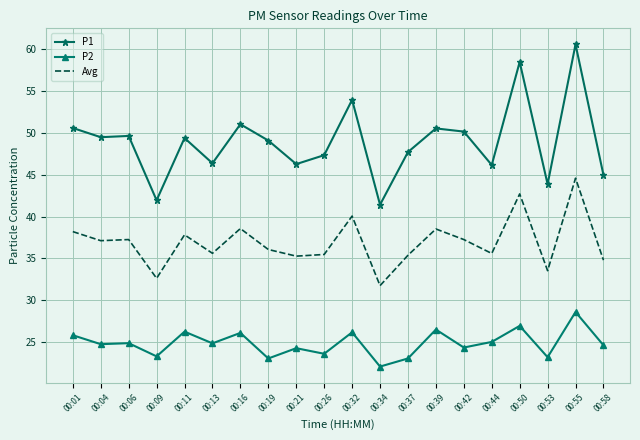

At which category is the sum across all series the highest?

00:55